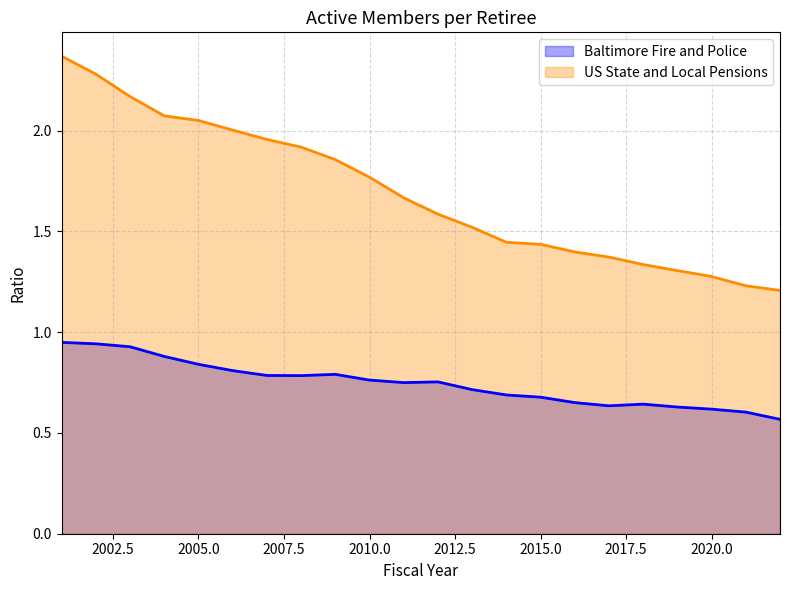

How many interior local peaks does the Baltimore Fire and Police series have?

3